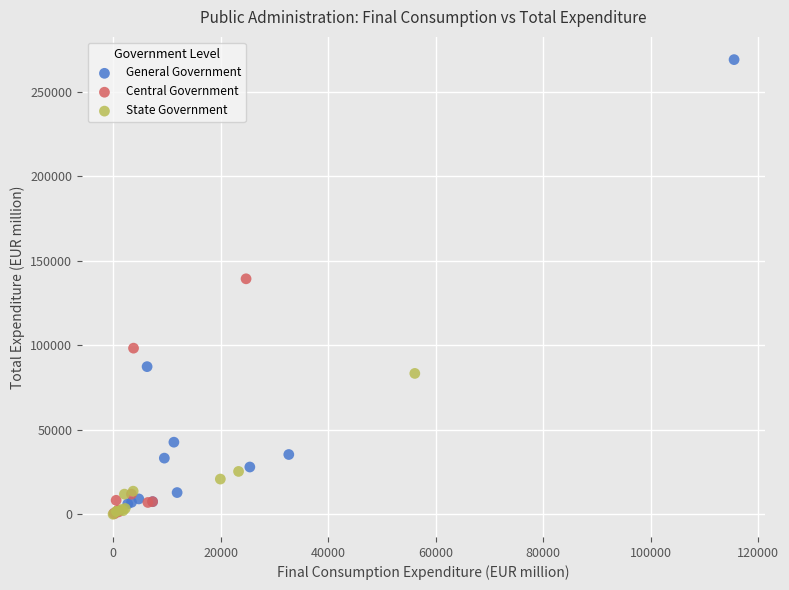

Which series has the widest spread of Y values?

General Government